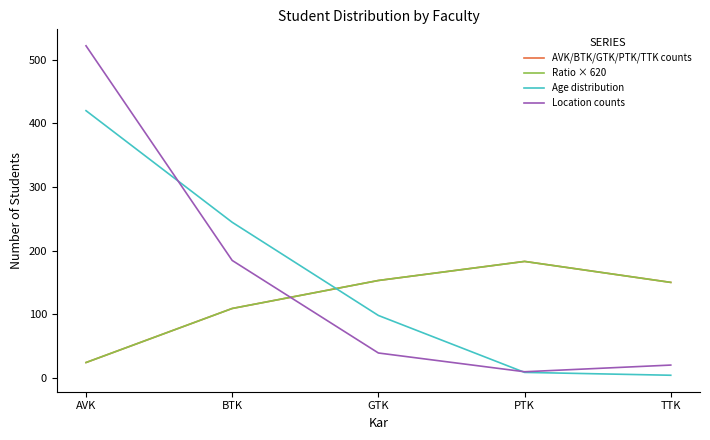

Reading left to right, list all the values displayed in this chart.

AVK/BTK/GTK/PTK/TTK counts: 24.0	109.0	153.0	183.0	150.0
Ratio × 620: 24.0	109.0	153.0	183.0	150.0
Age distribution: 420.0	244.5	98.0	8.5	4.0
Location counts: 522.0	184.5	39.0	9.5	20.0